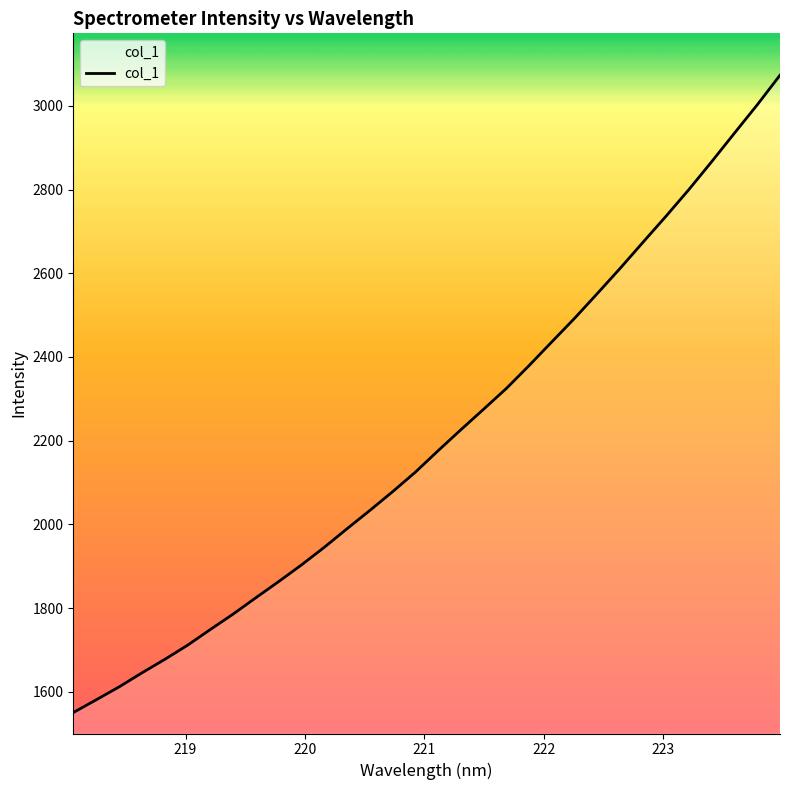

True or false: there are more than 1 points higher than both neighbors.

False